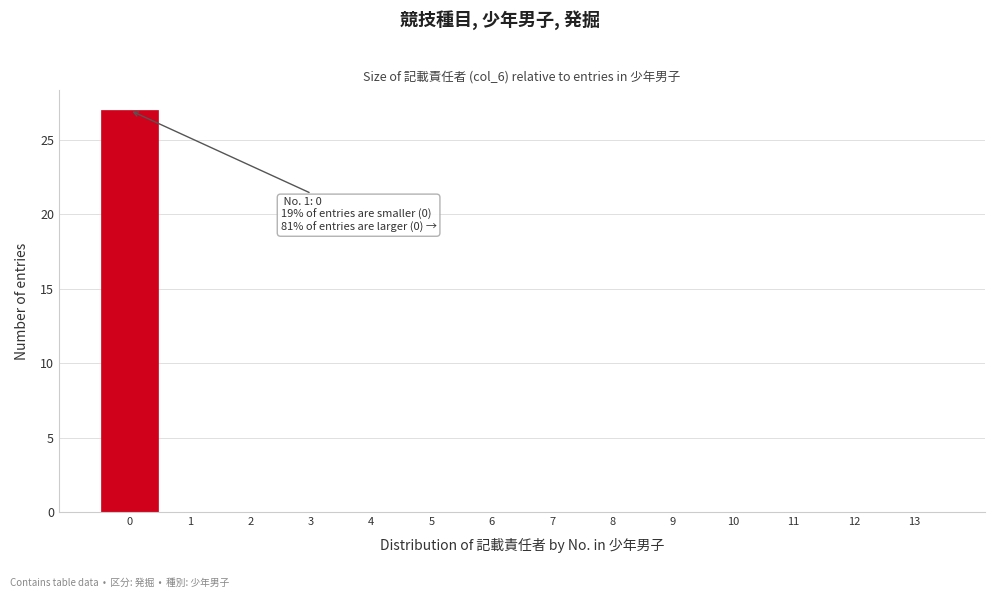

Over which range of the x-axis is the bar tallest?

-0.5 to 0.5